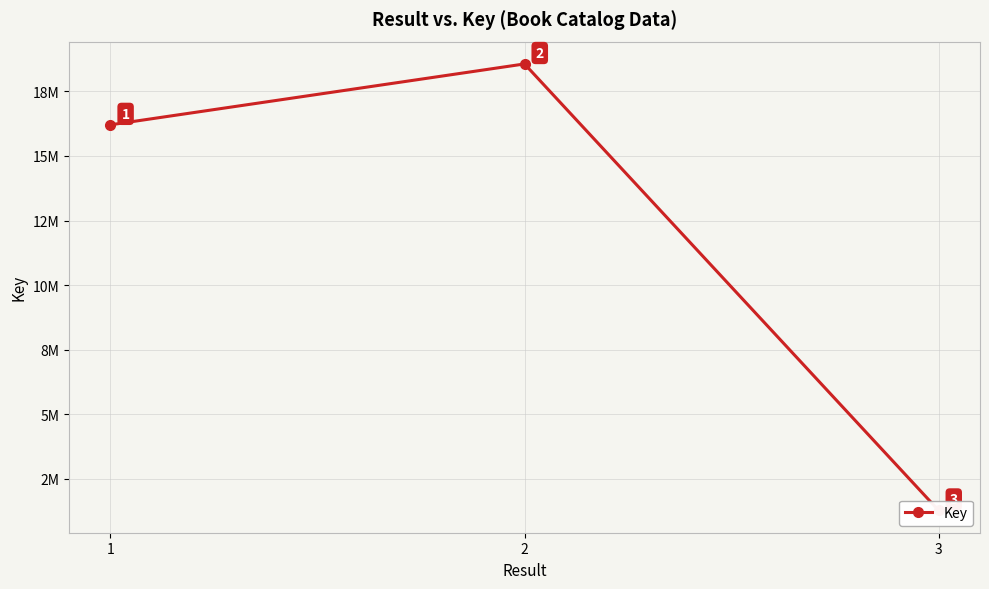

Reading left to right, list all the values displayed in this chart.

1=16204007	2=18559481	3=1283907